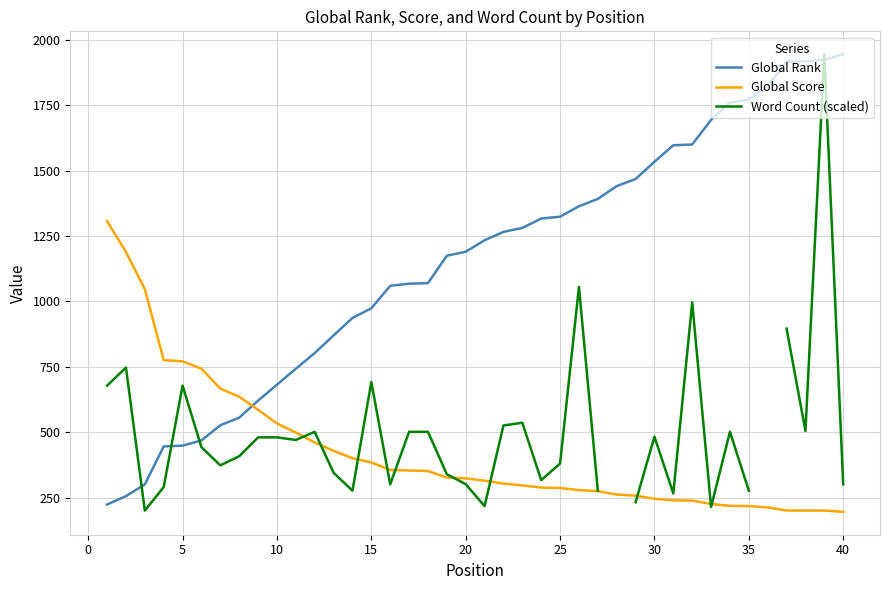

What is the maximum value for Global Score?

1307